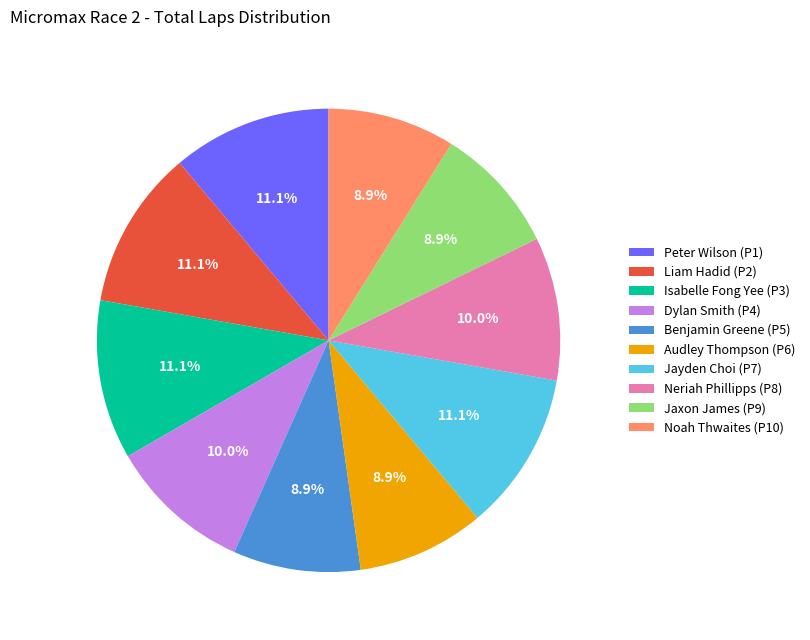

Does Noah Thwaites (P10) represent more than half of the total?

No